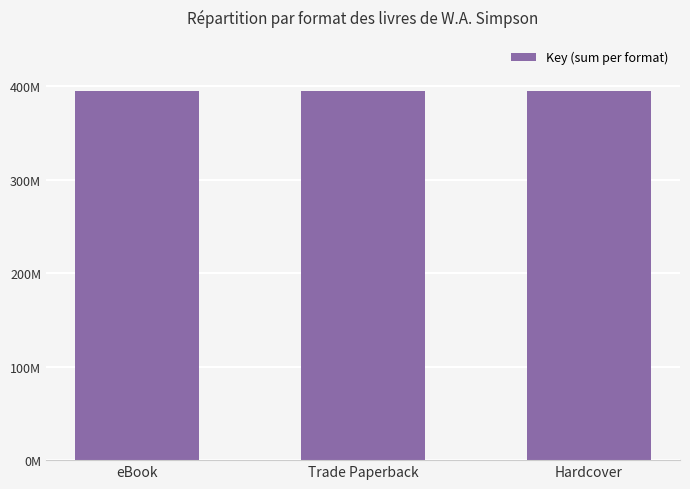

What is the difference between the second highest and second lowest values?

10811796